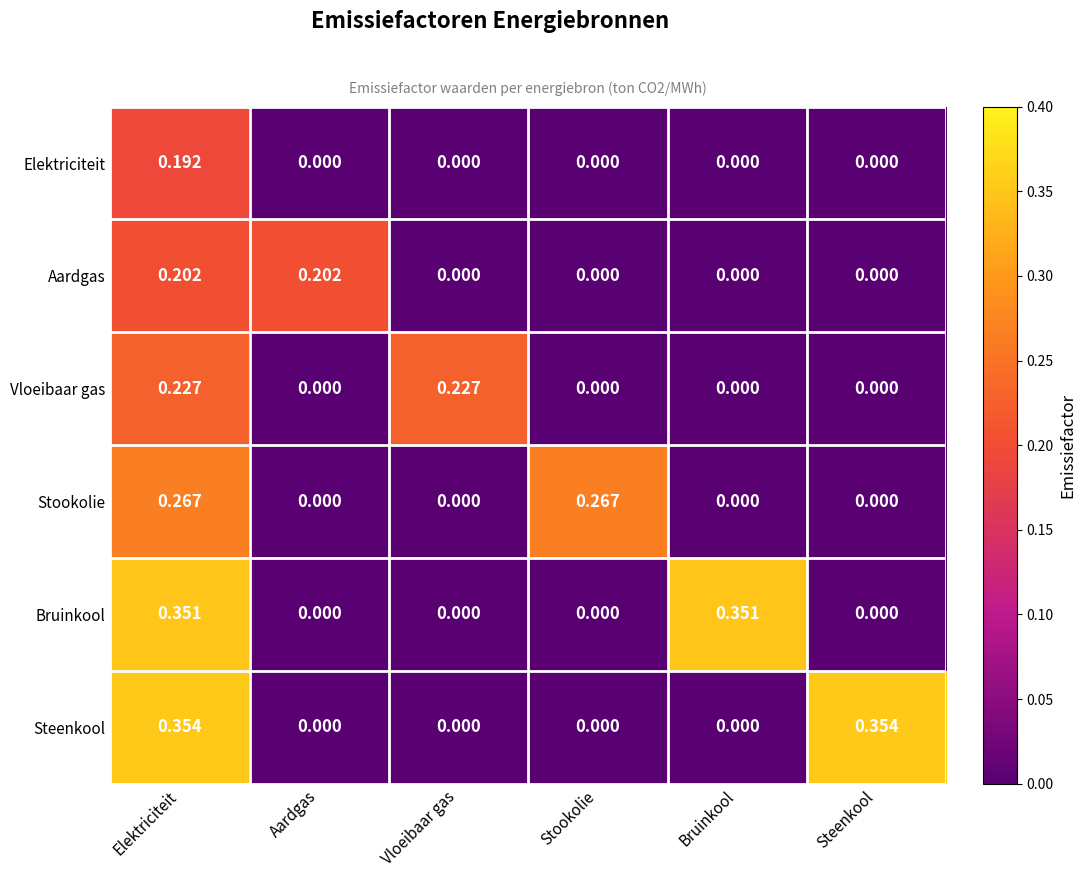

Which series changed the most between Elektriciteit and Vloeibaar gas?

Steenkool